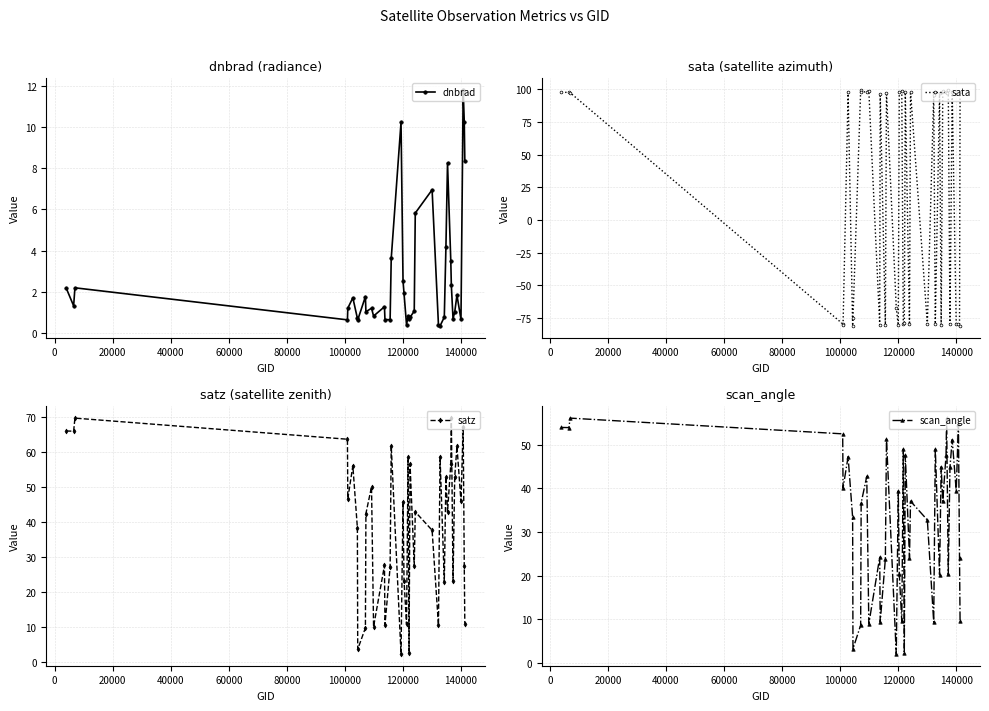

Which series ends up on top after the final intersection of sata and satz?

sata